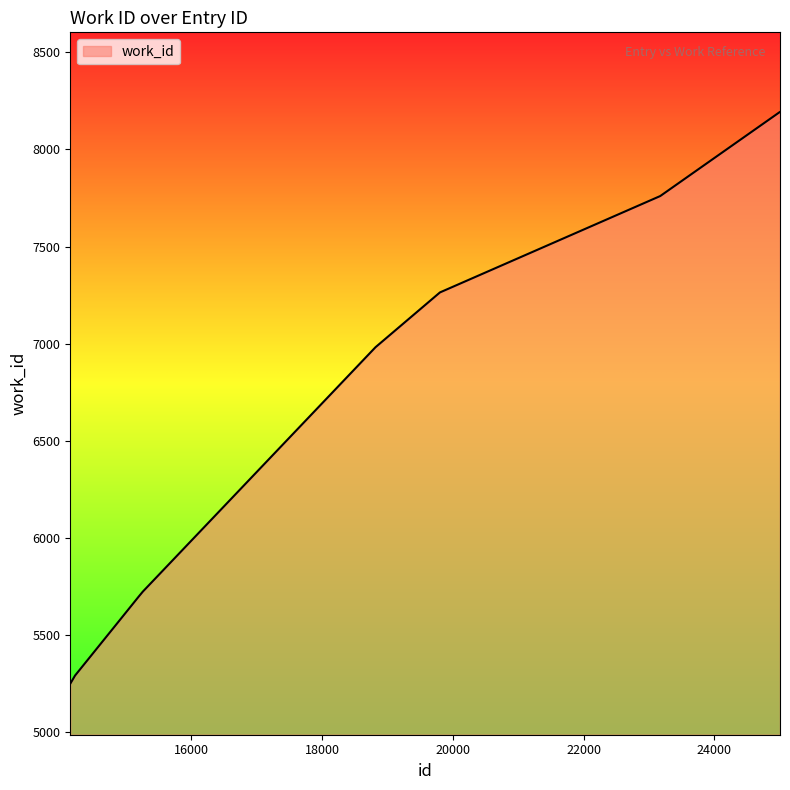

How many lines are shown in the chart?

1